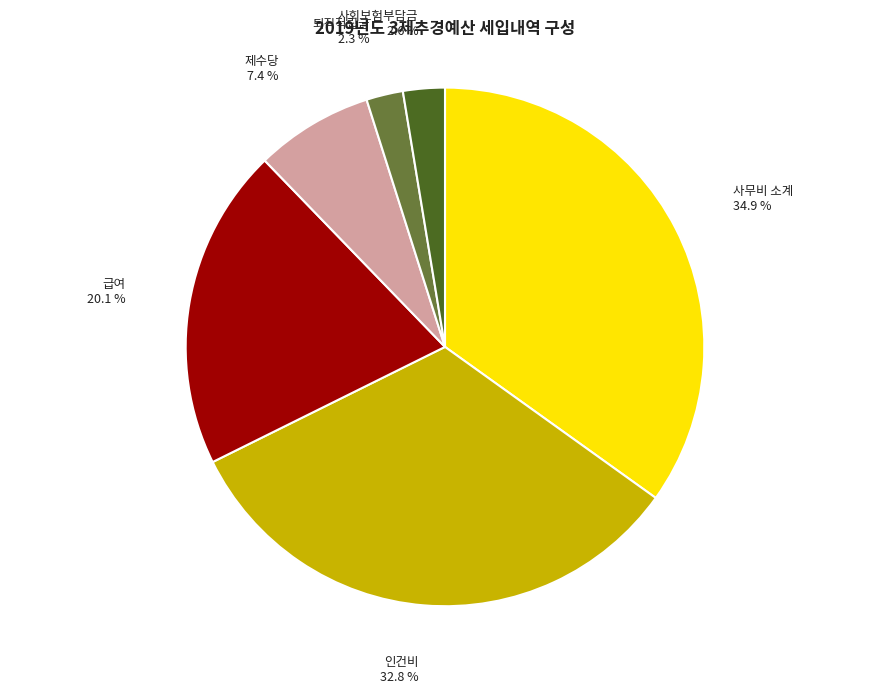

Is 사회보험부담금 the majority of the pie?

No